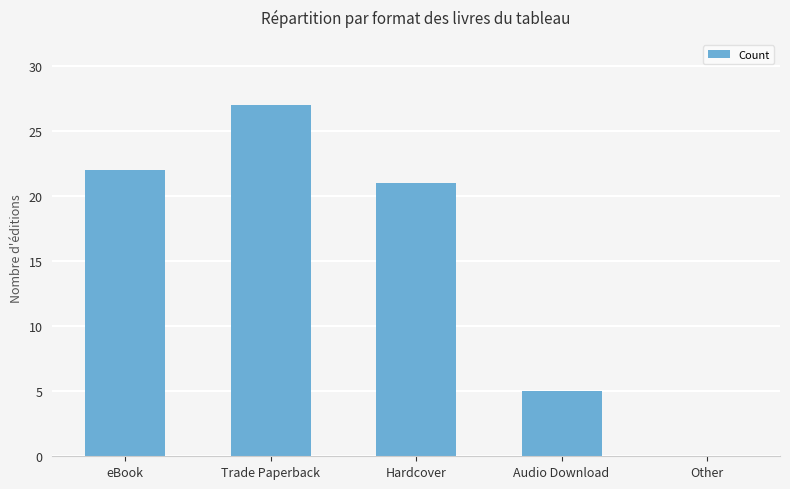

What is the maximum value shown in the chart?

27